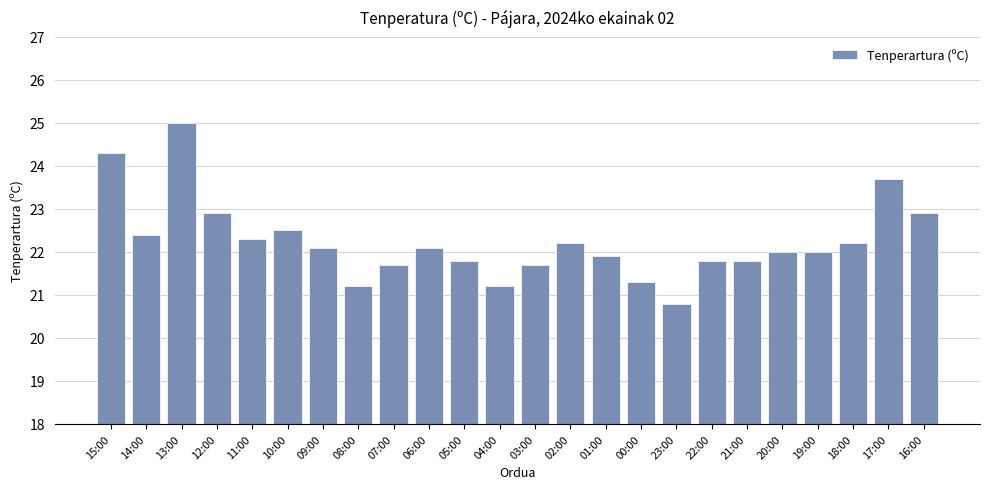

What is the approximate value at 05:00?

21.8